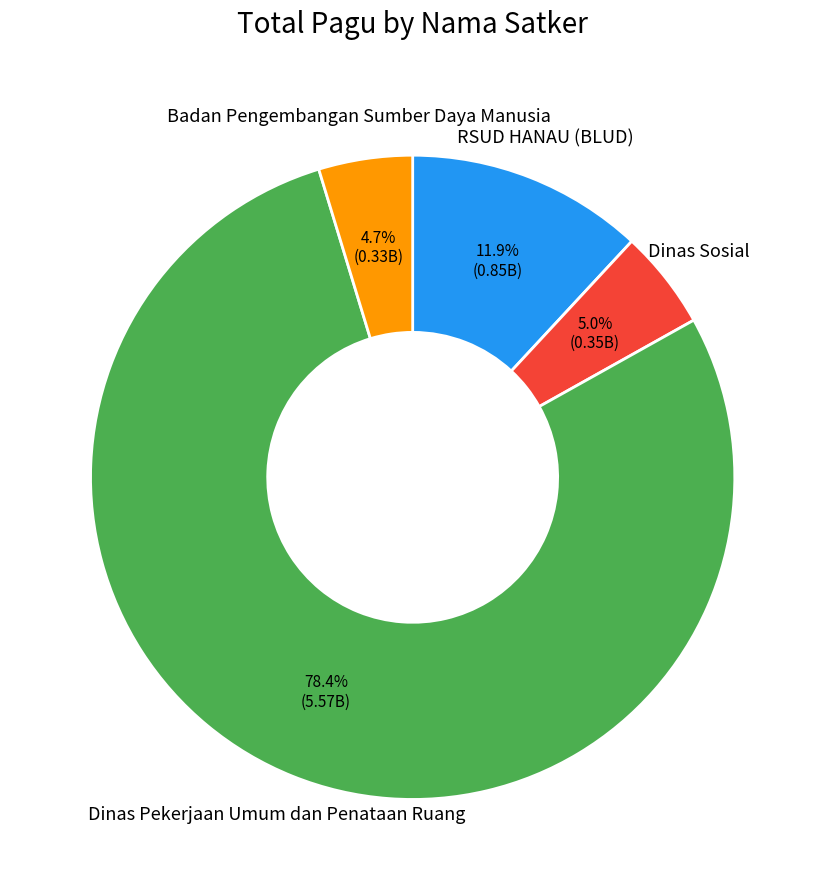

Is there any slice that represents more than half of the pie?

Yes